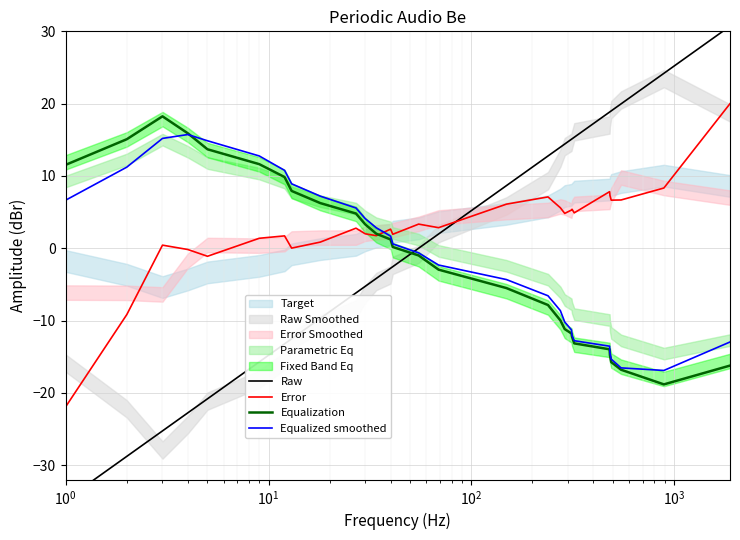

What is the minimum value for Error?

-21.9